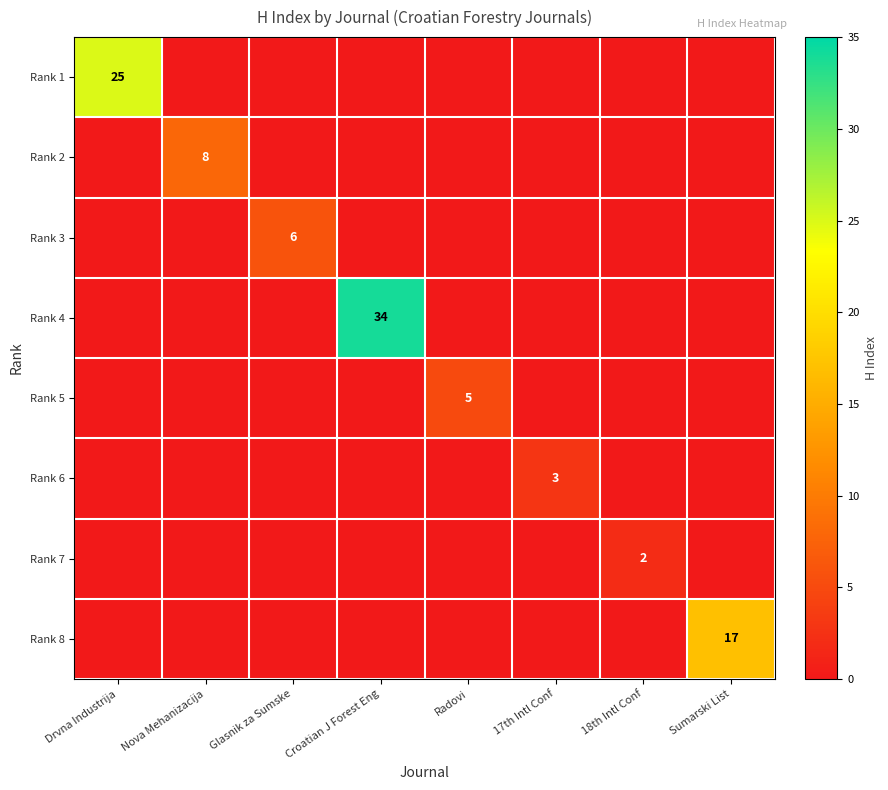

The Rank 7 series shows 3 at 18th Intl Conf. True or false?

False